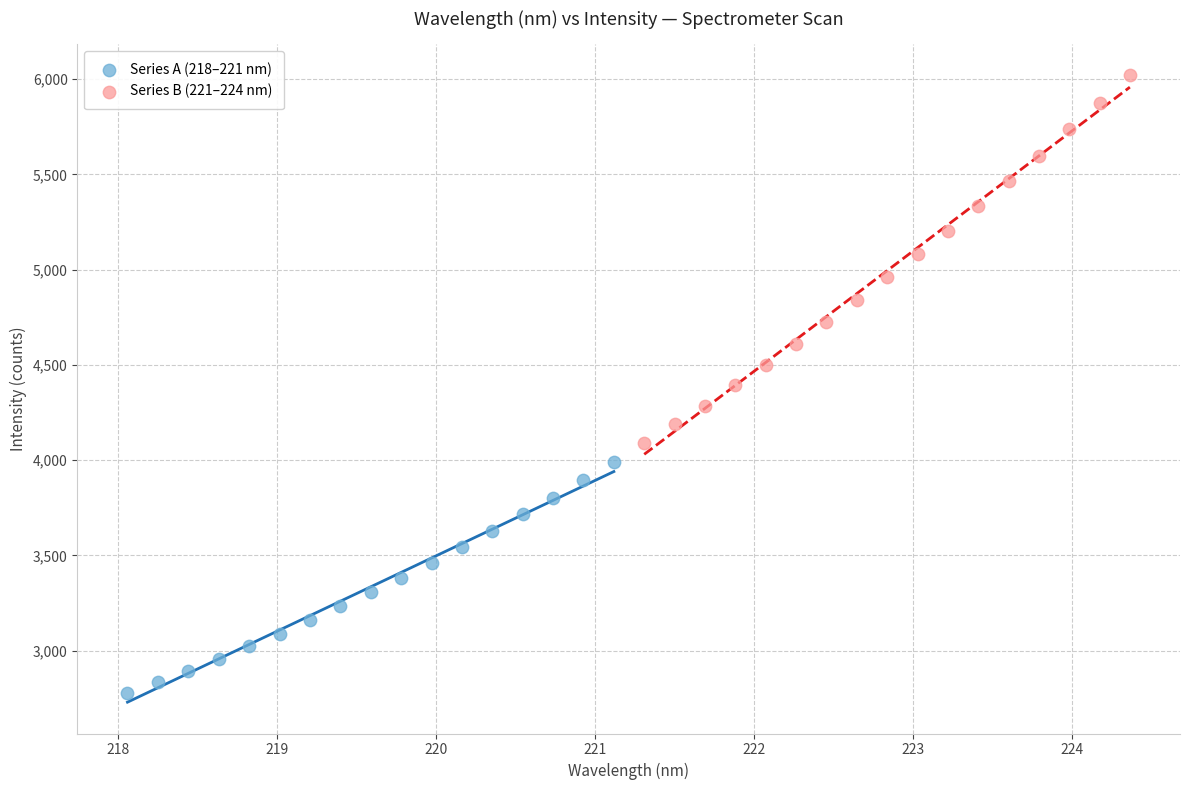

Which series reaches the minimum Y coordinate?

Series A (218–221 nm)